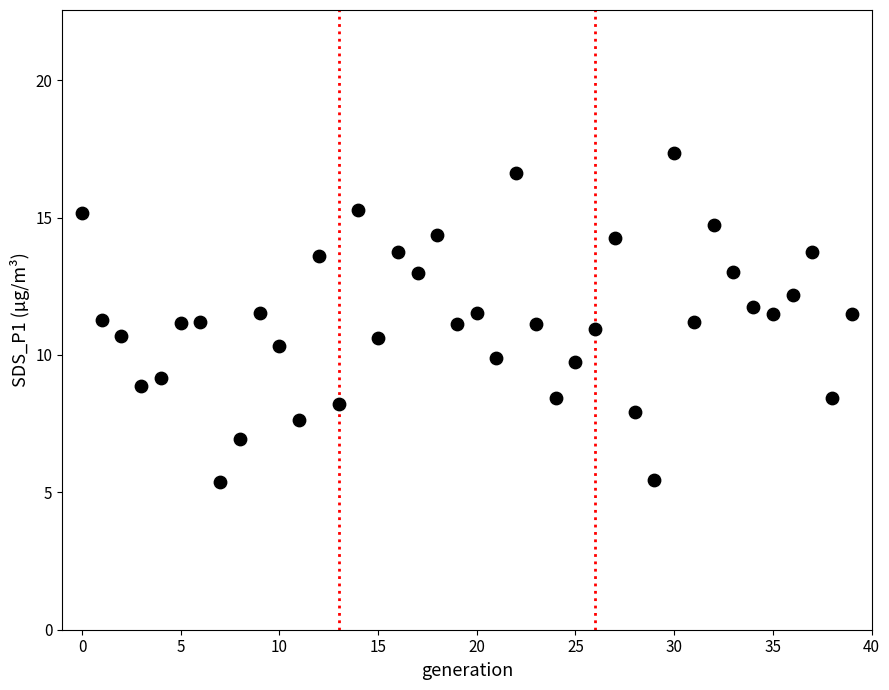

What is the range of Y values (max minus min)?

12.0